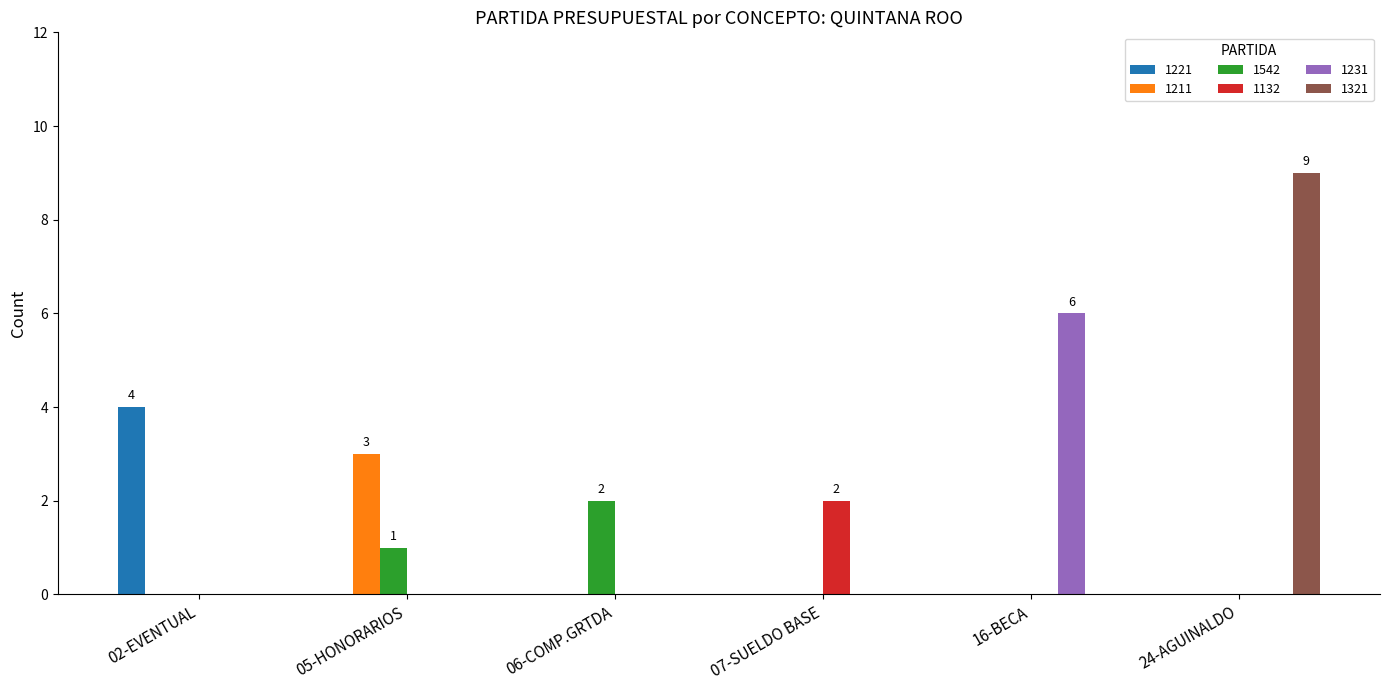

True or false: 1211 has a value of -1 at 24-AGUINALDO.

False